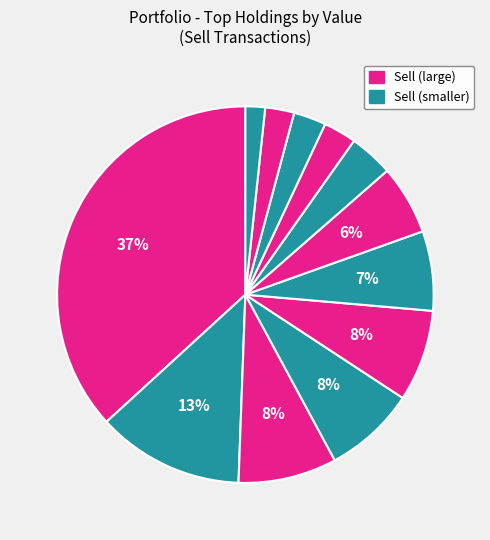

What is the smallest slice in the pie chart?

Phillips 66